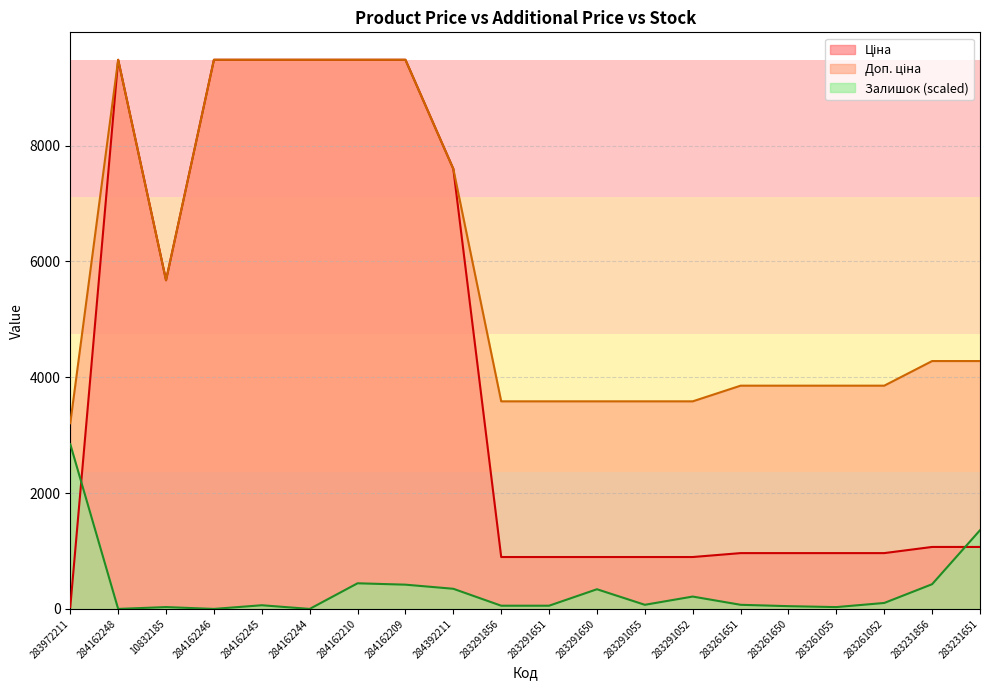

Which has a higher value, 283291052 or 283291055?

283291052